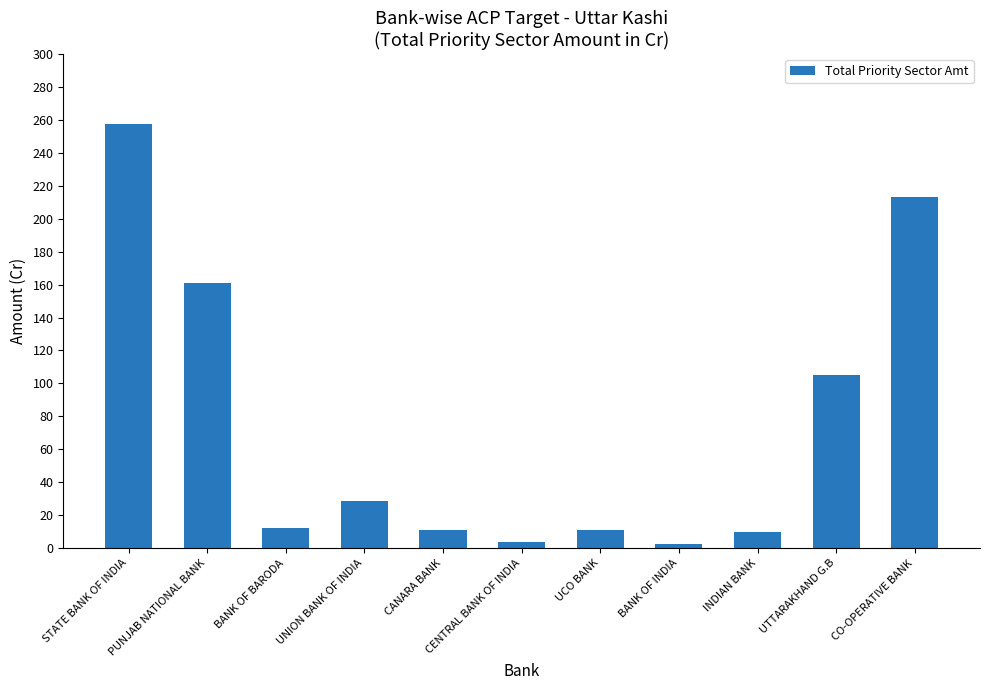

How many series are shown in this chart?

1